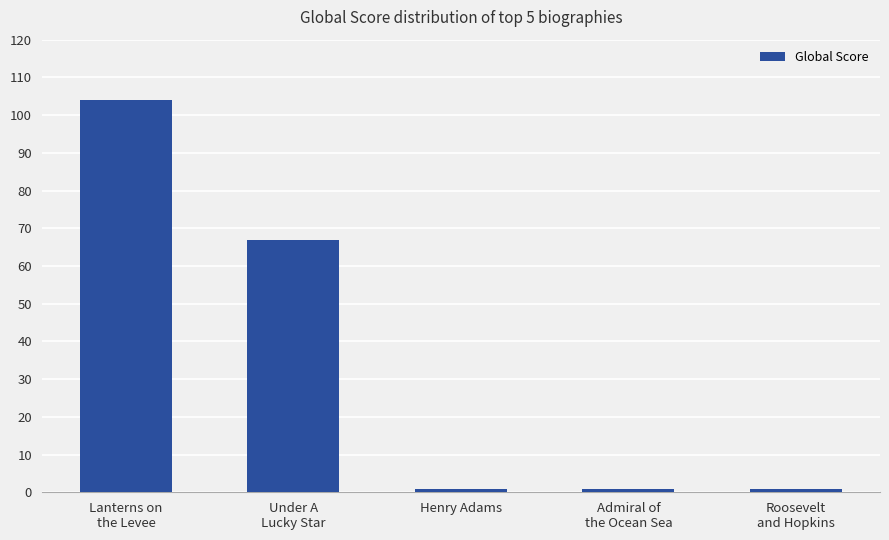

What is the sum of all values?

174